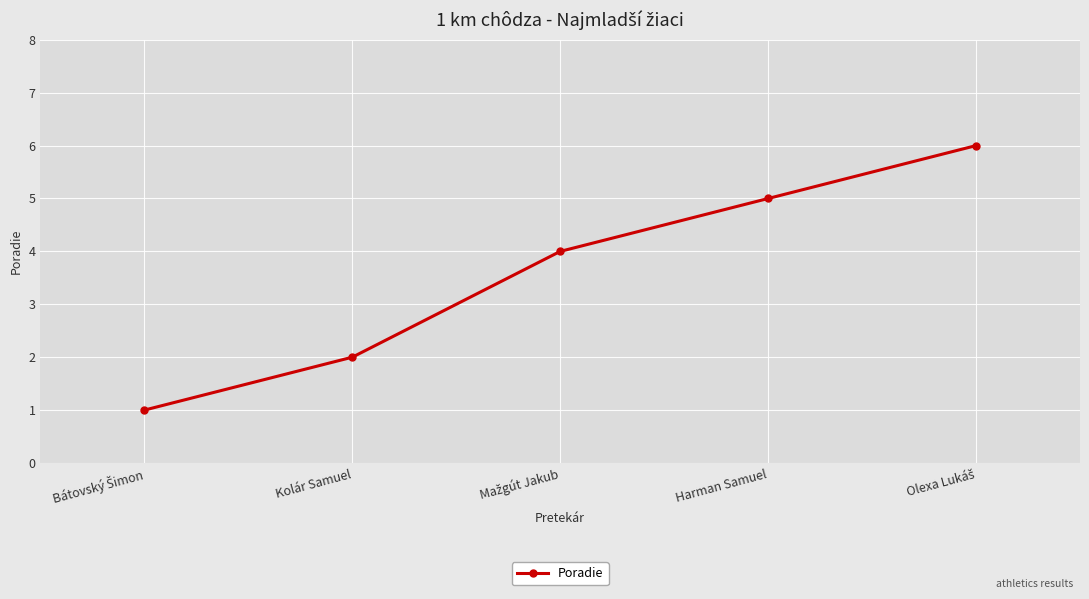

Is it true that the value at Harman Samuel is 5?

True